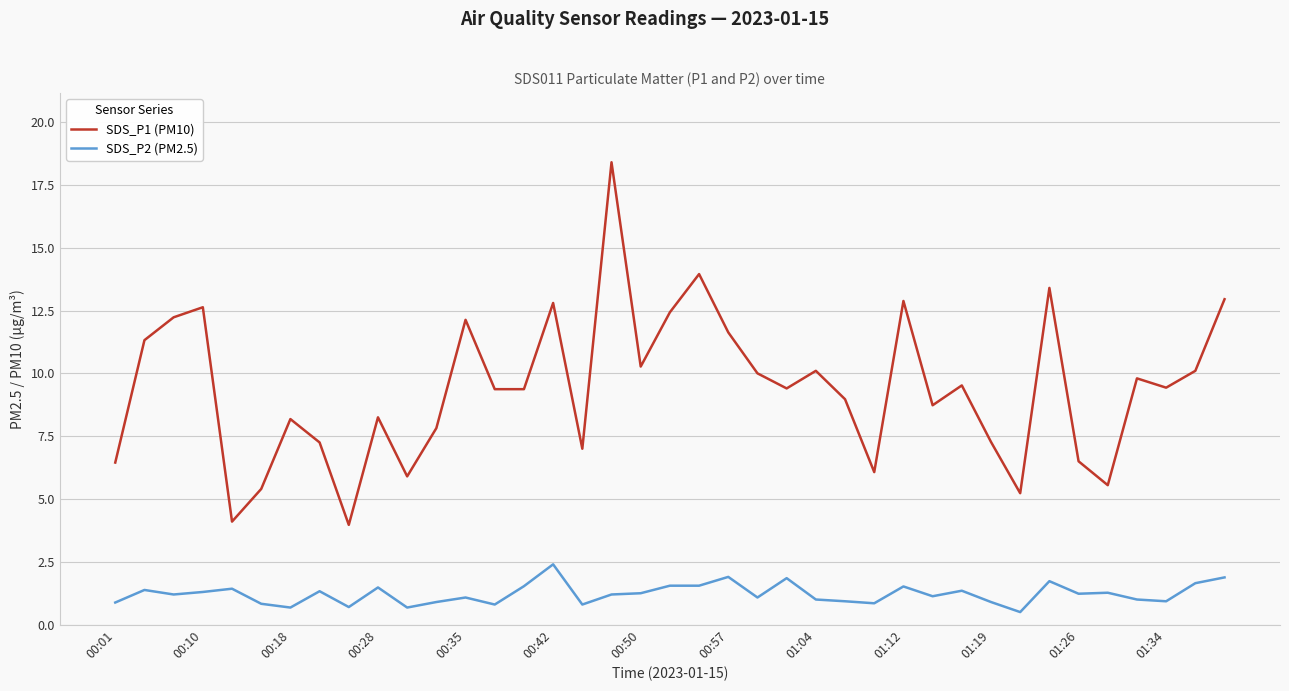

Which series has the largest range (max minus min)?

SDS_P1 (PM10)